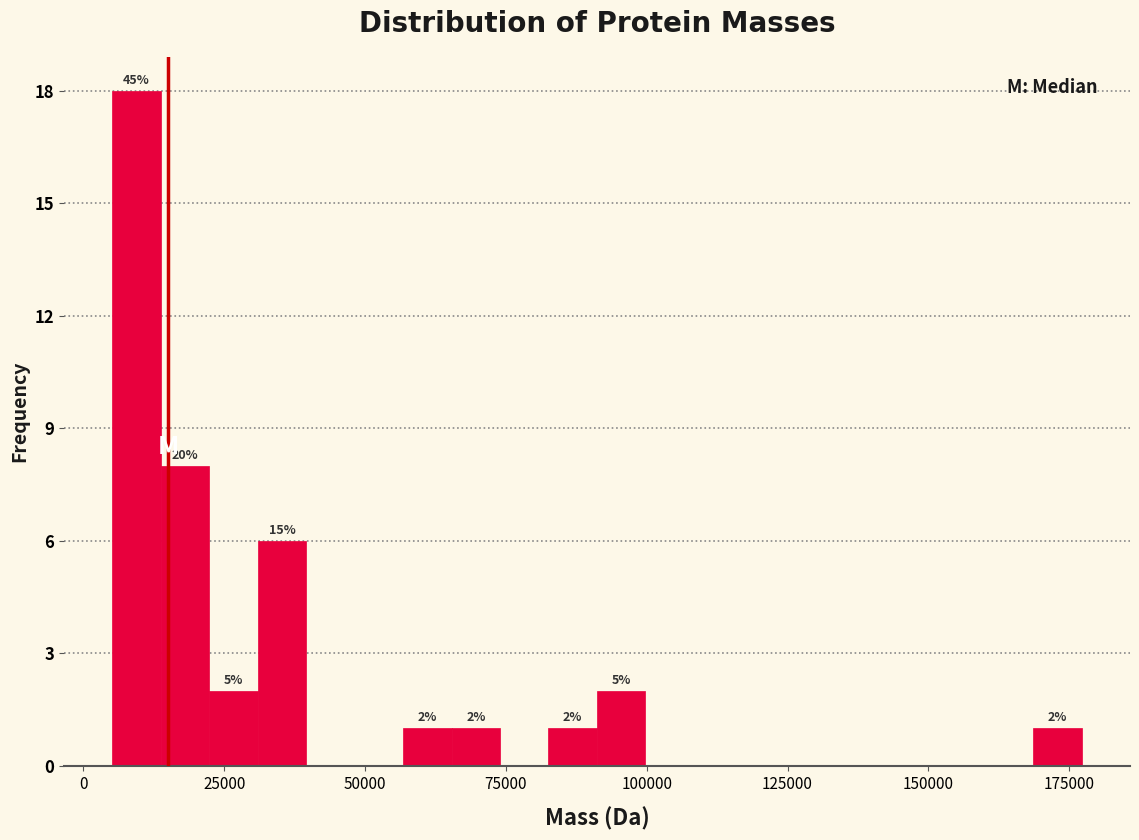

Read against the x-axis, roughly where is the centre of the tallest bar?

10000